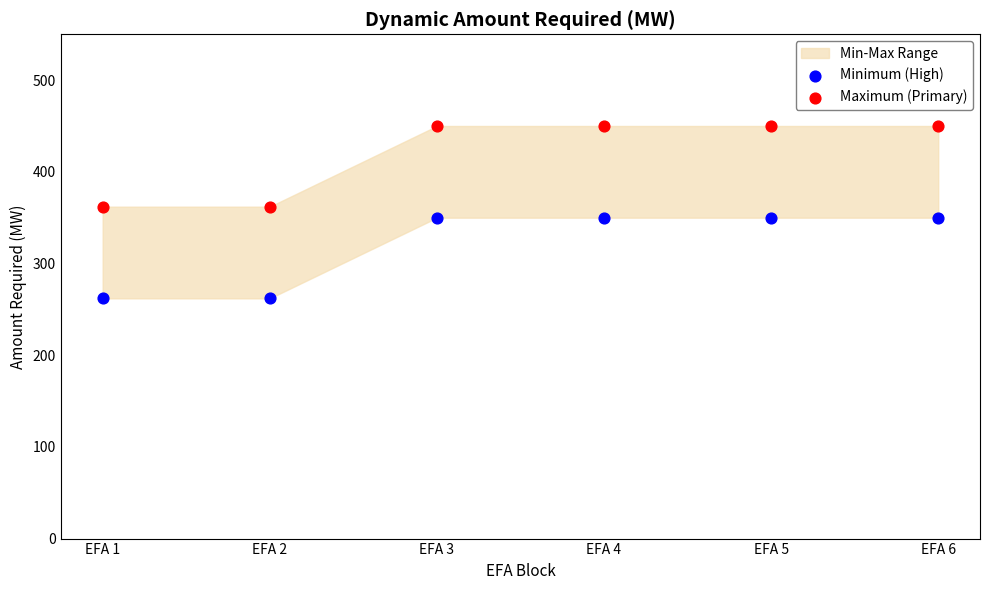

Which series reaches the minimum Y coordinate?

Minimum (High)